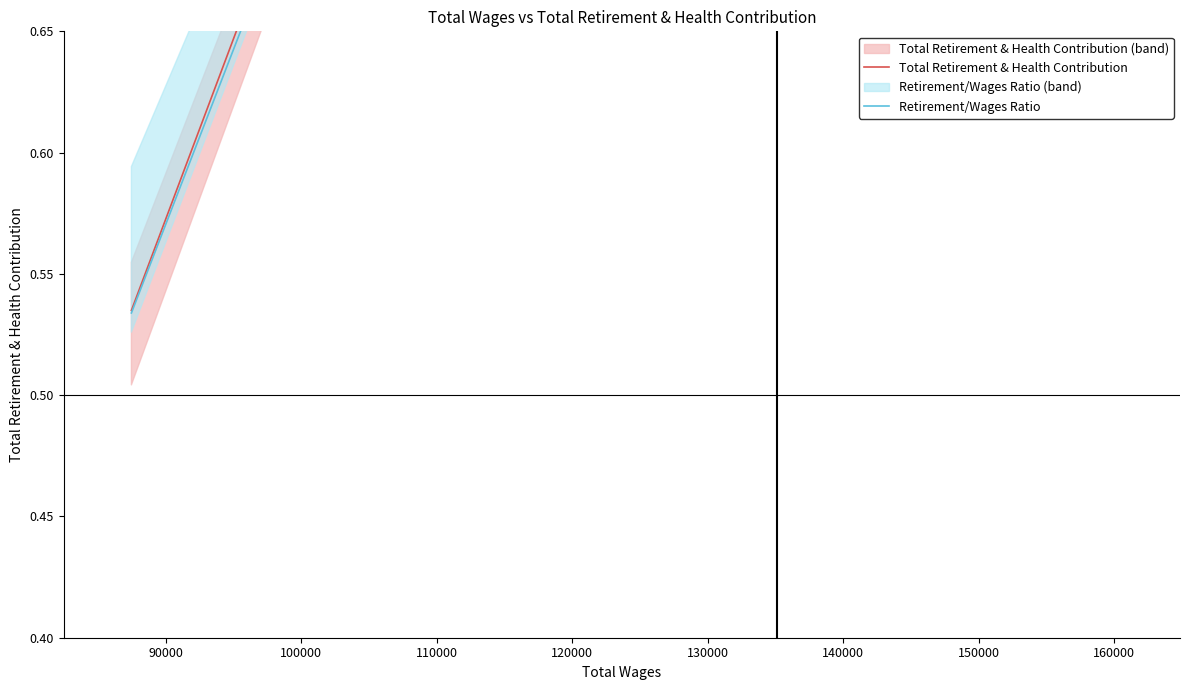

Where is the first local maximum for Retirement/Wages Ratio?

90000